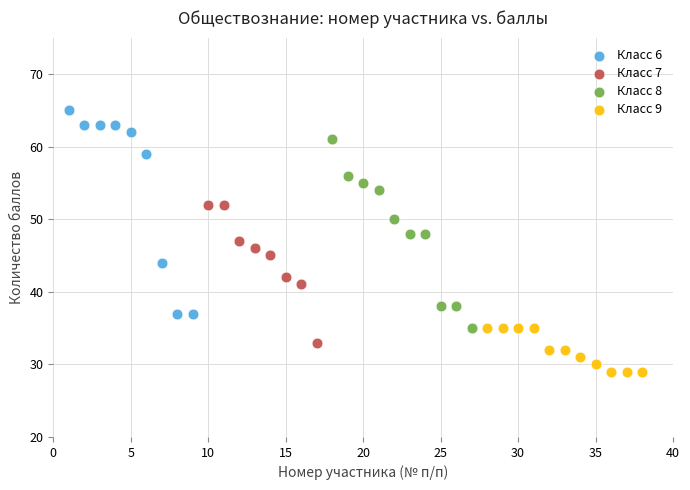

Which series has the largest Y range (max minus min)?

Класс 6